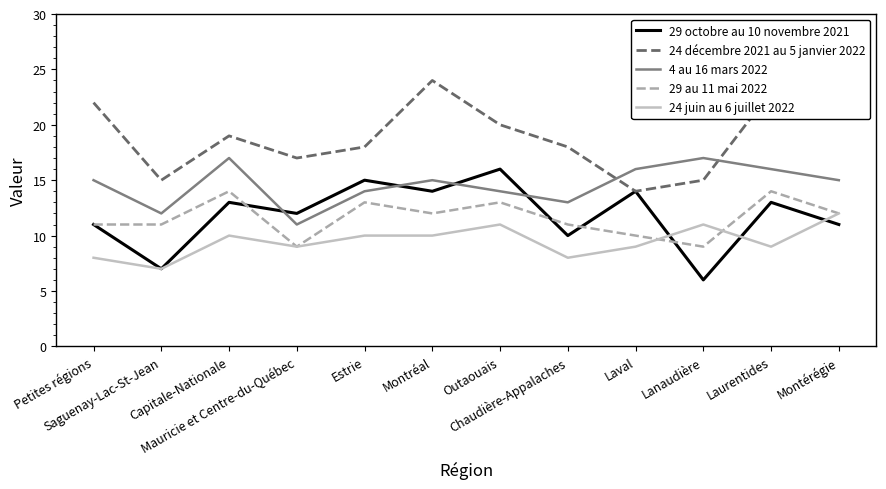

How many distinct data groups are displayed?

5